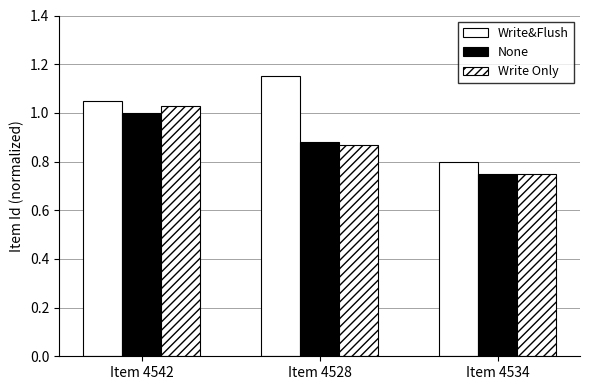

What is the label of the 2nd bar from the right?

Item 4528